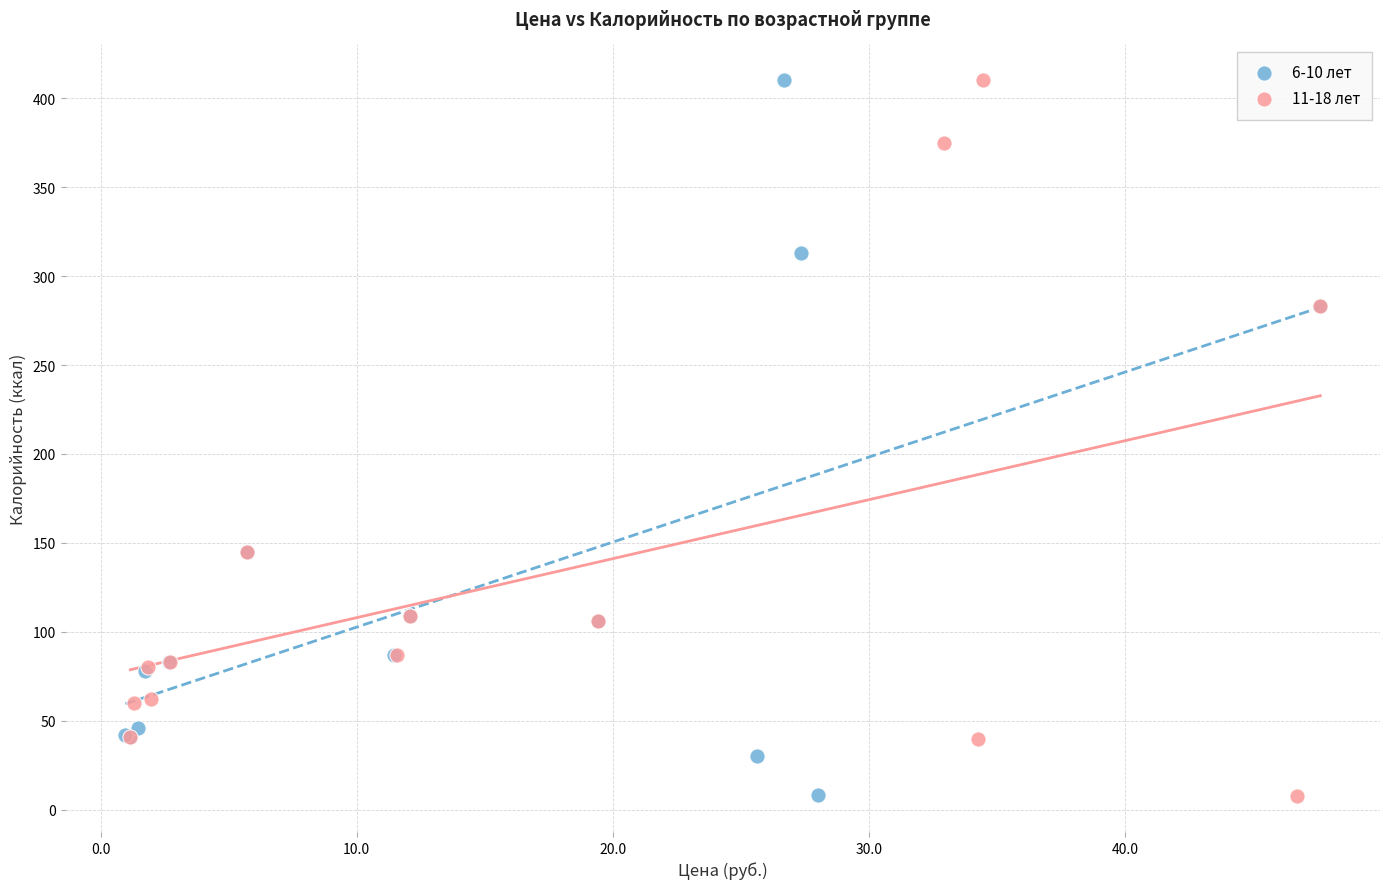

Which series has the largest Y range (max minus min)?

11-18 лет